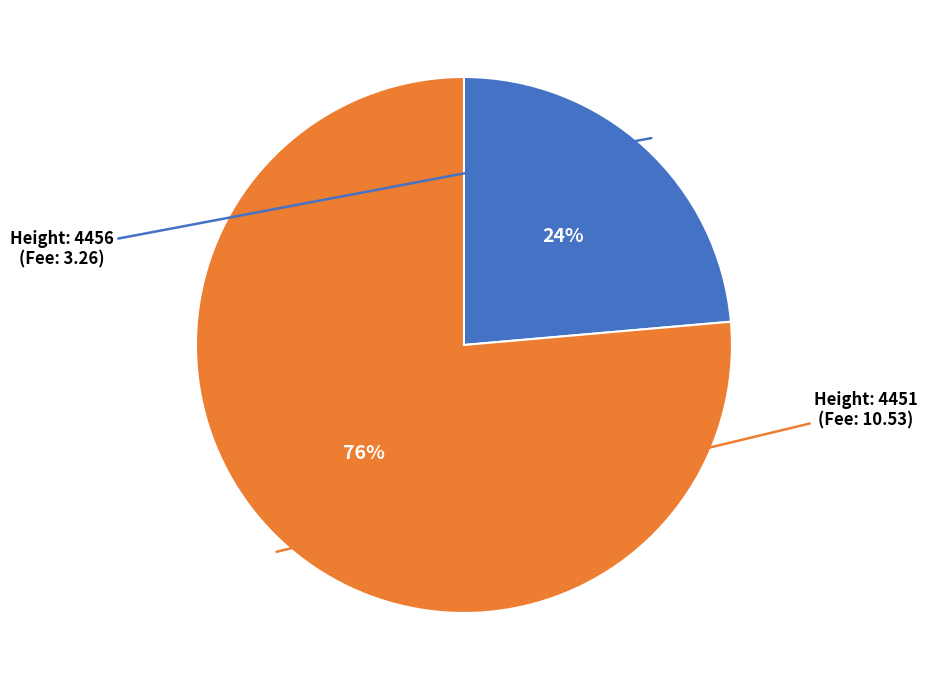

Is there any slice that represents more than half of the pie?

Yes